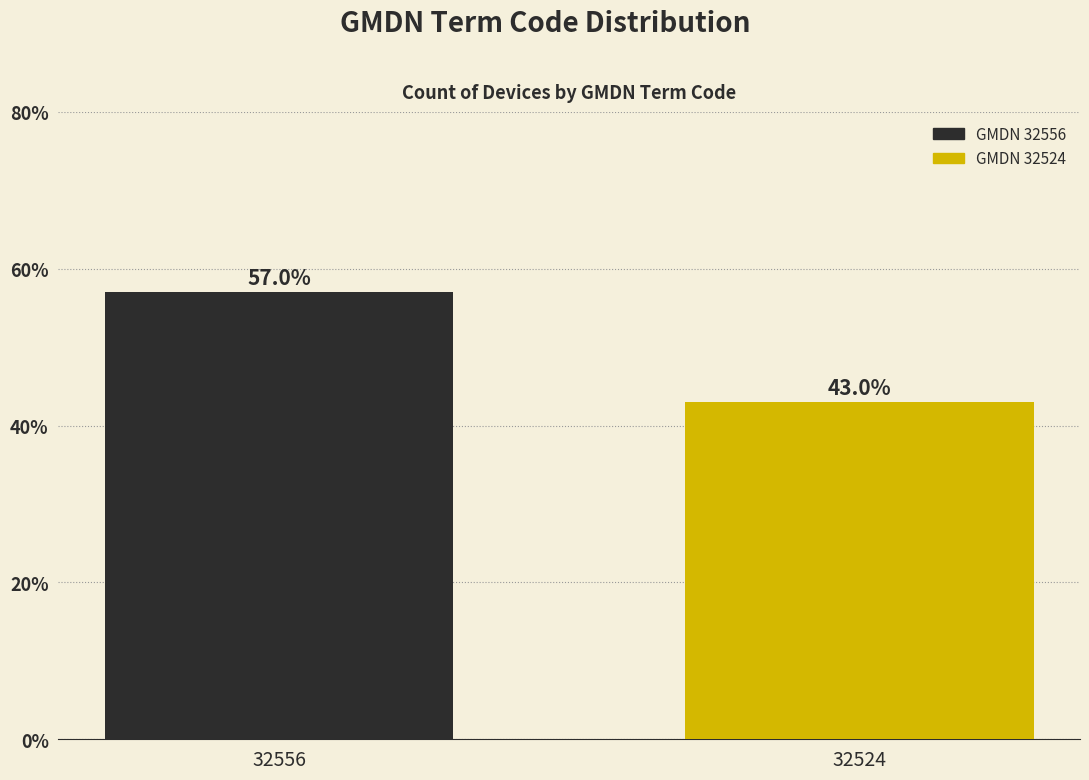

Reading left to right, what are all the values shown in this chart?

57.0	43.0